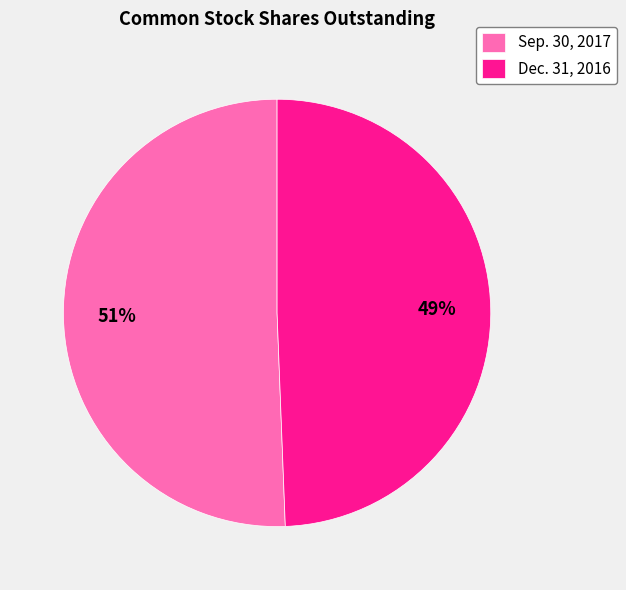

Combined, do Dec. 31, 2016 and Sep. 30, 2017 account for over 50%?

Yes